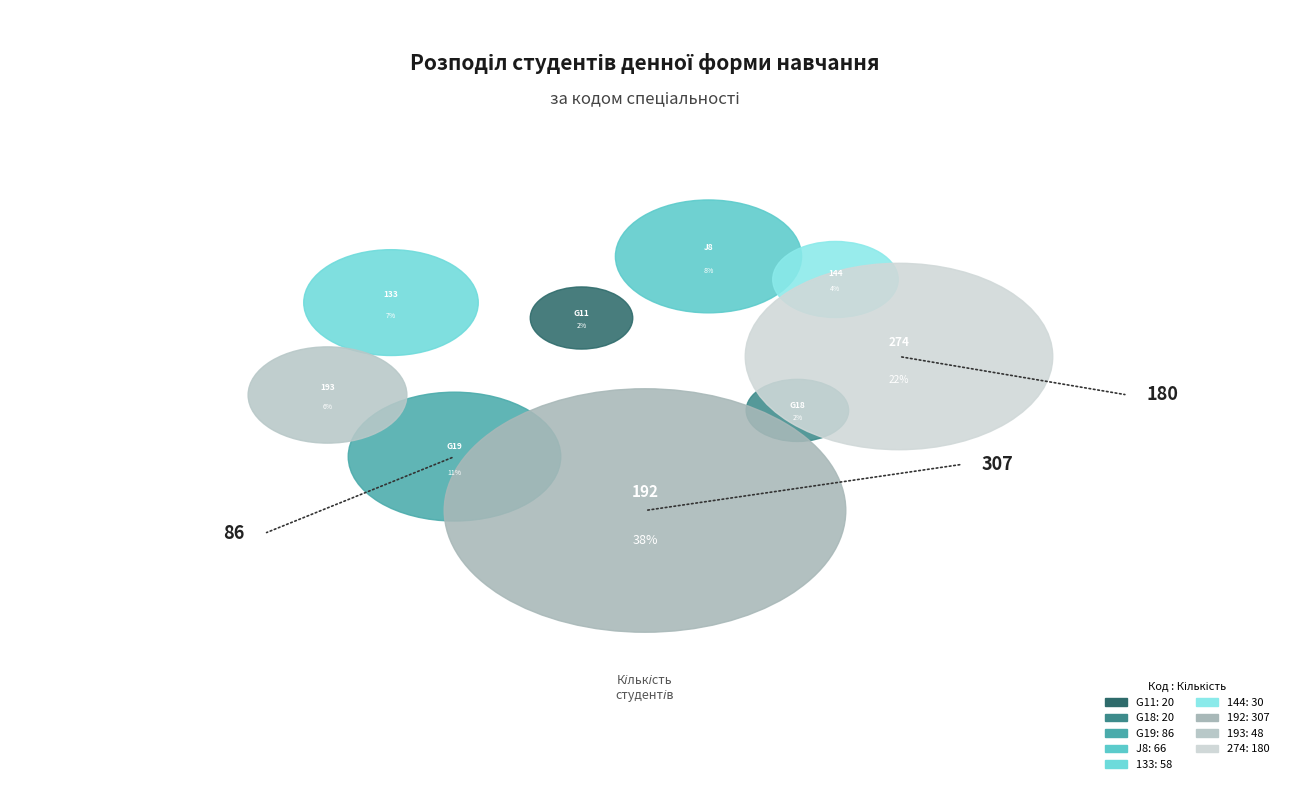

The J8 slice represents 1% of the pie. True or false?

False